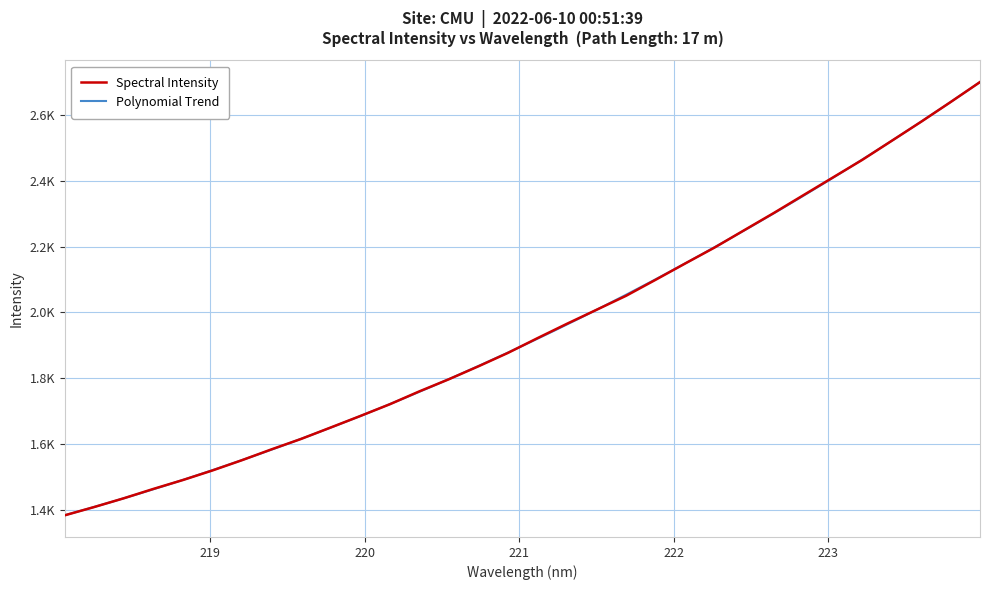

Where does the data first go above 1921?

221.1174